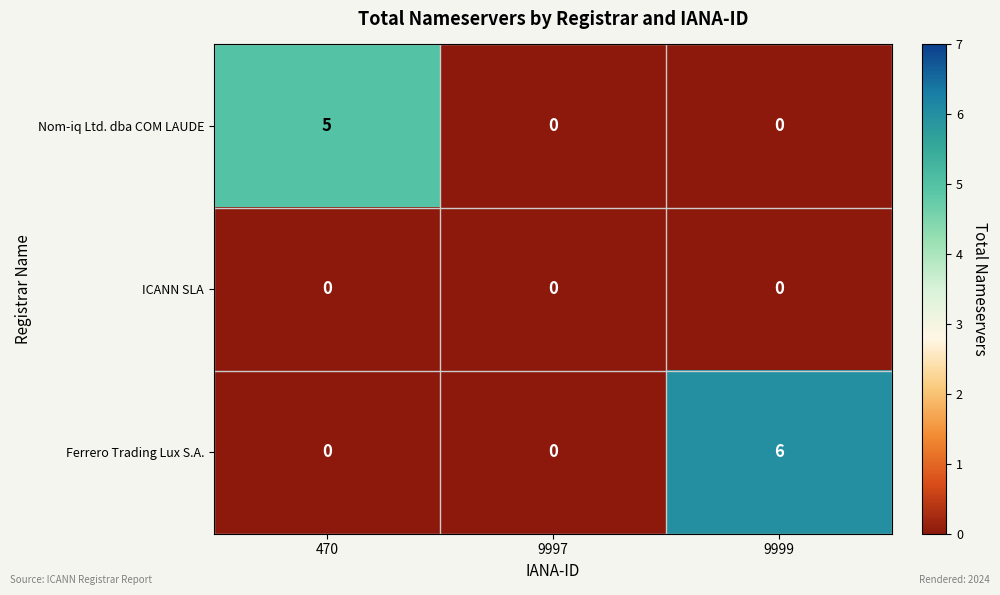

The ICANN SLA series shows 0 at 9999. True or false?

True